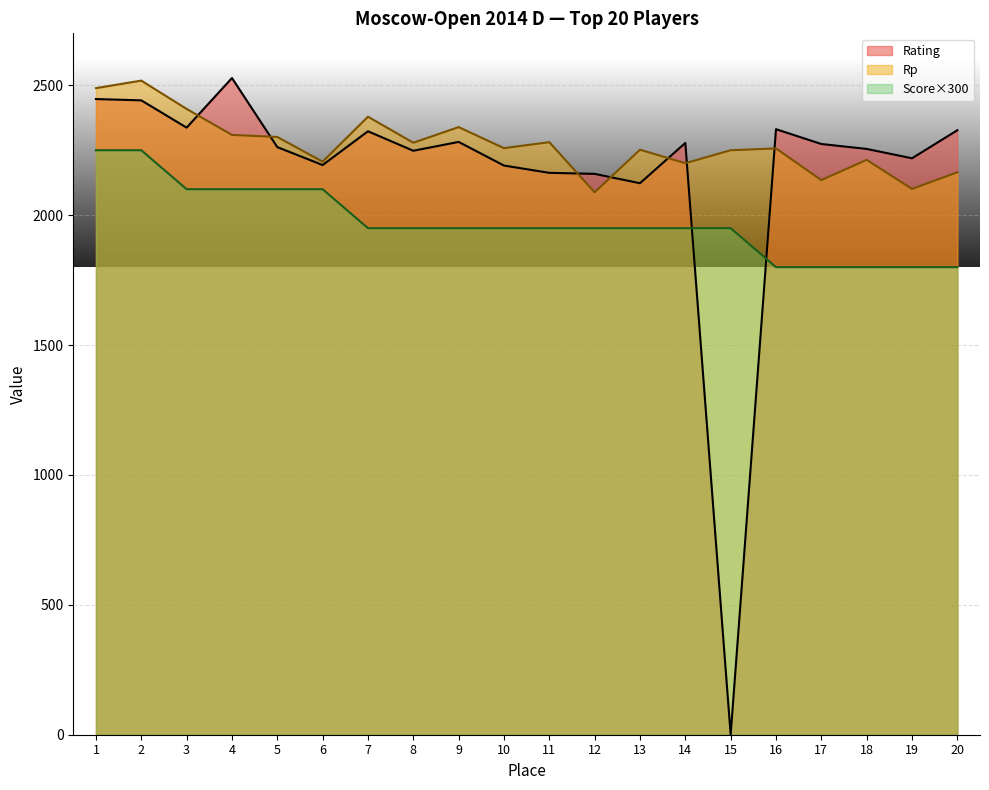

Where does the Score series first go above 1950?

1